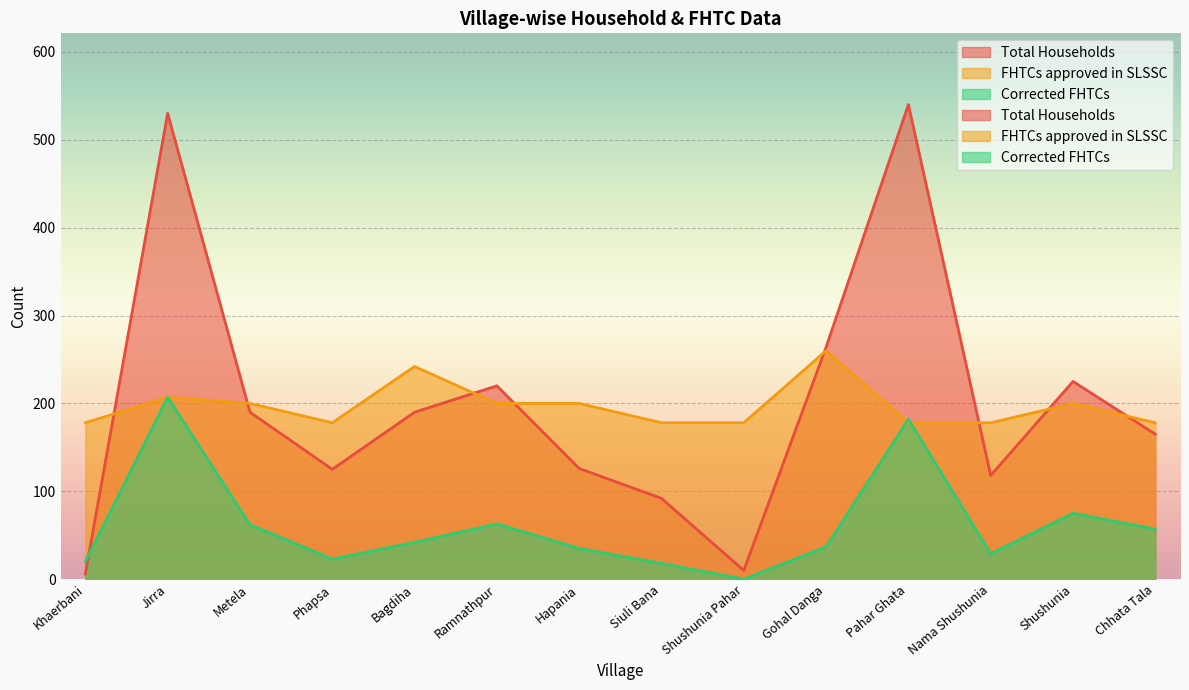

In Total Households, how many points are lower than both neighbors (excluding endpoints)?

3